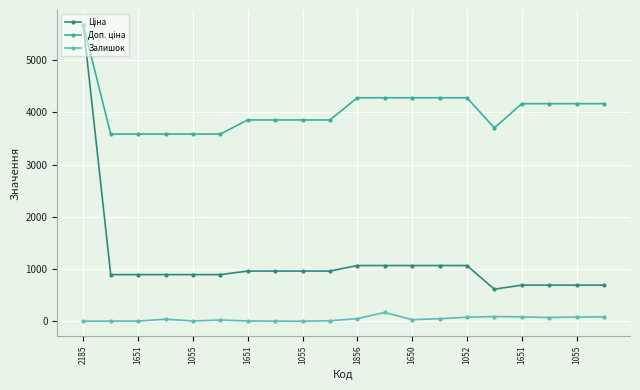

What is the minimum value shown in the chart?

4.0